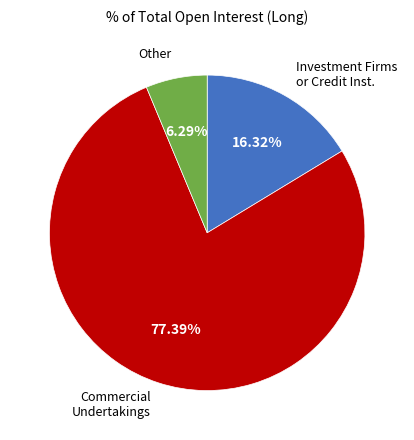

To the nearest percent, what is the average slice percentage?

33%